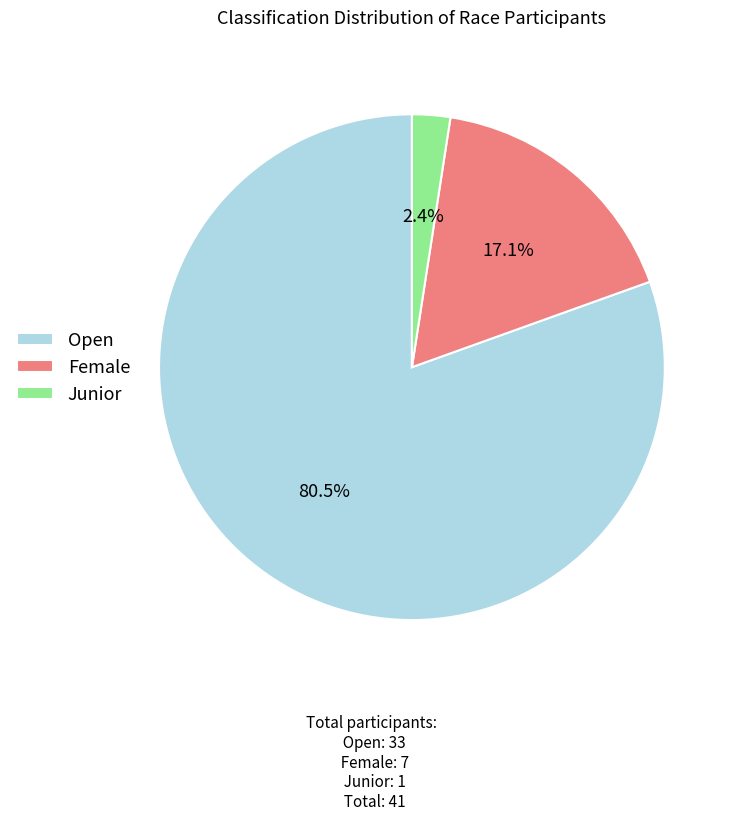

Which category has the biggest portion of the pie?

Open